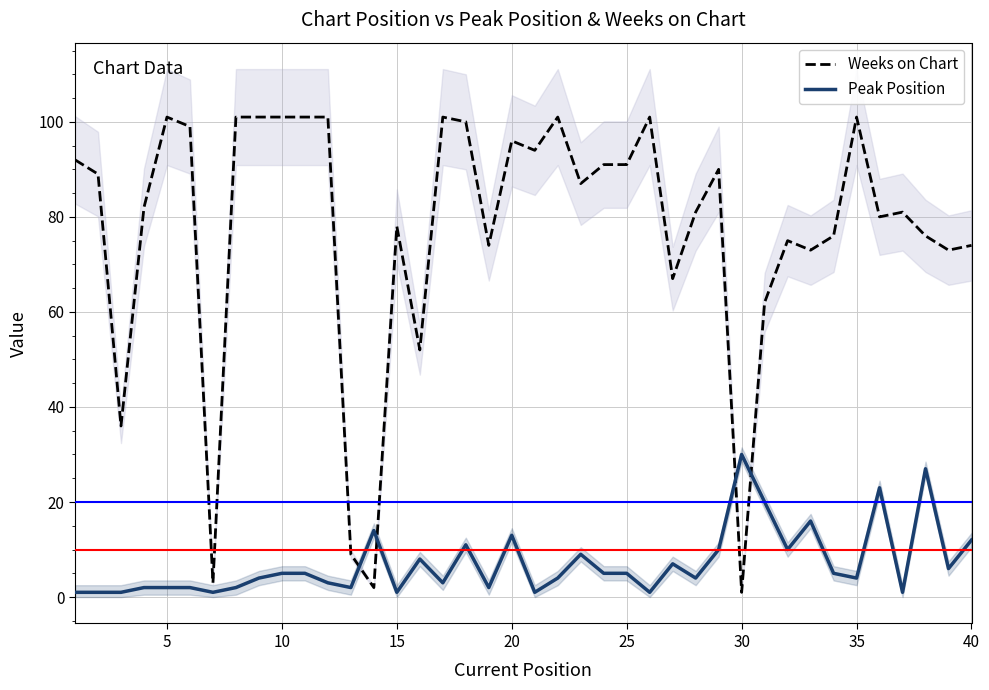

Rank the series by their average value, from highest to lowest.

Weeks on Chart, Peak Position